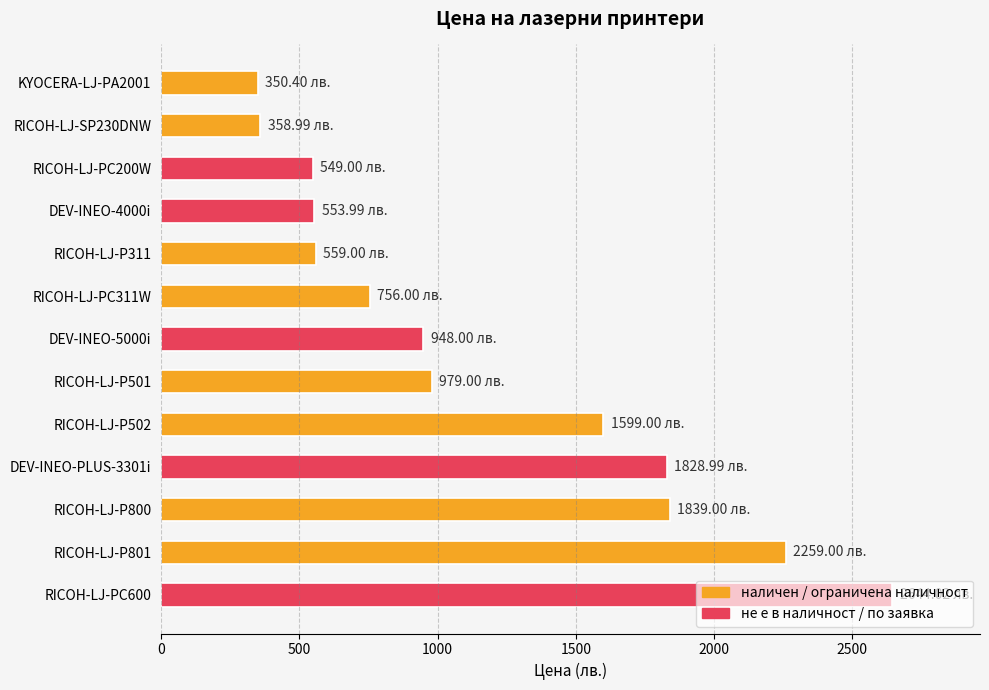

Where is the data nearest to the value 1497?

RICOH-LJ-P502